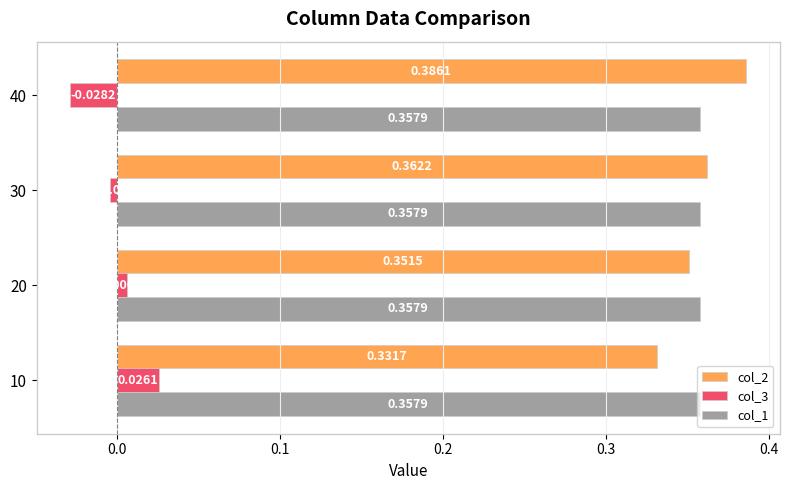

At 30, list the series in order from largest to smallest.

col_2, col_1, col_3